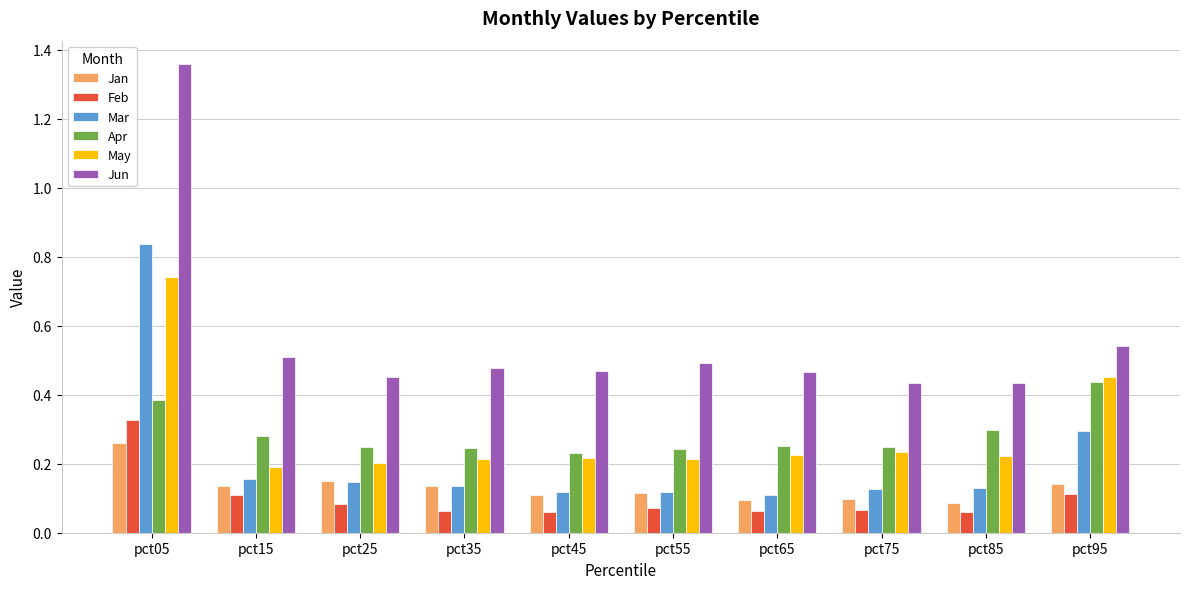

True or false: May has a value of 1.0 at pct05.

False